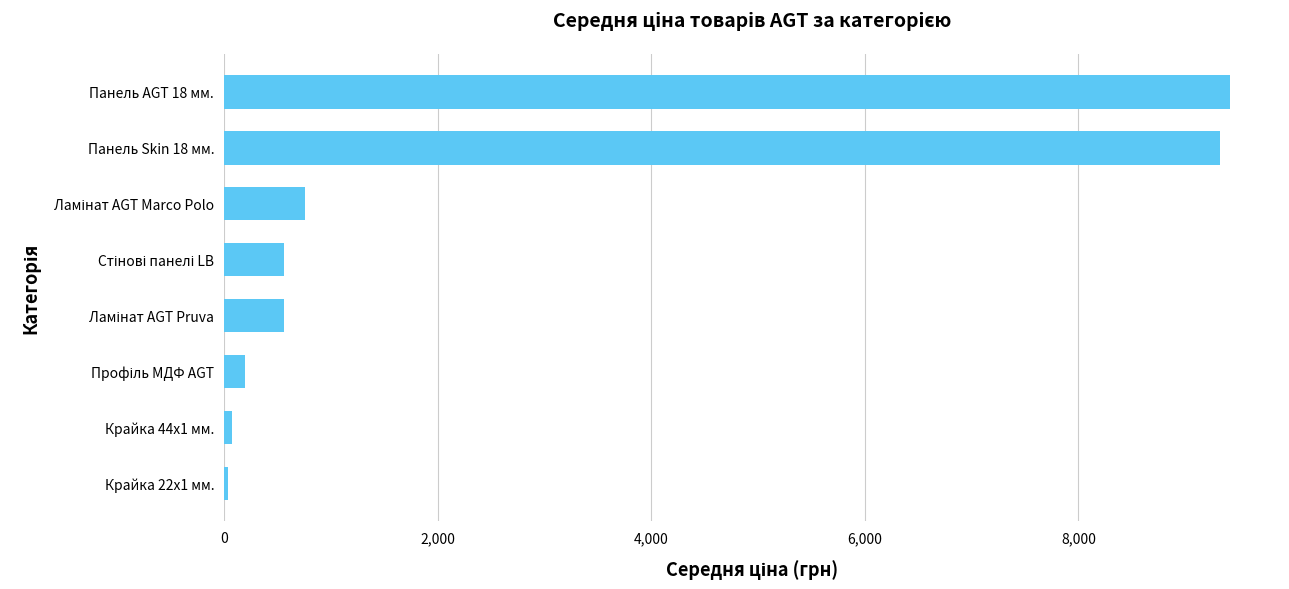

What is the maximum value shown in the chart?

9416.9